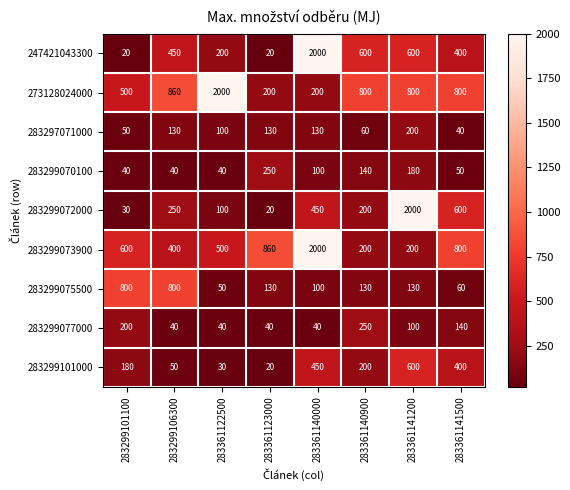

Read the 283297071000 value at 283361140900.

60